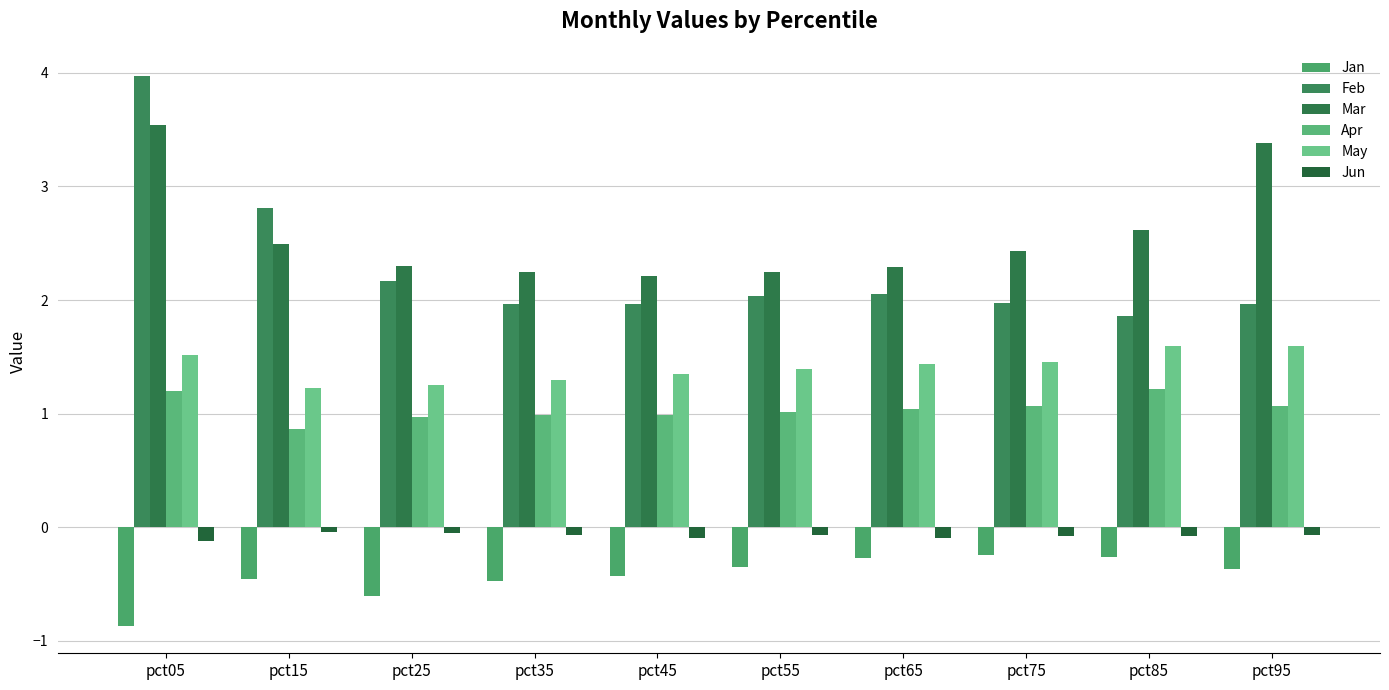

What is the difference between the maximum and minimum values in the Jun series?

0.1